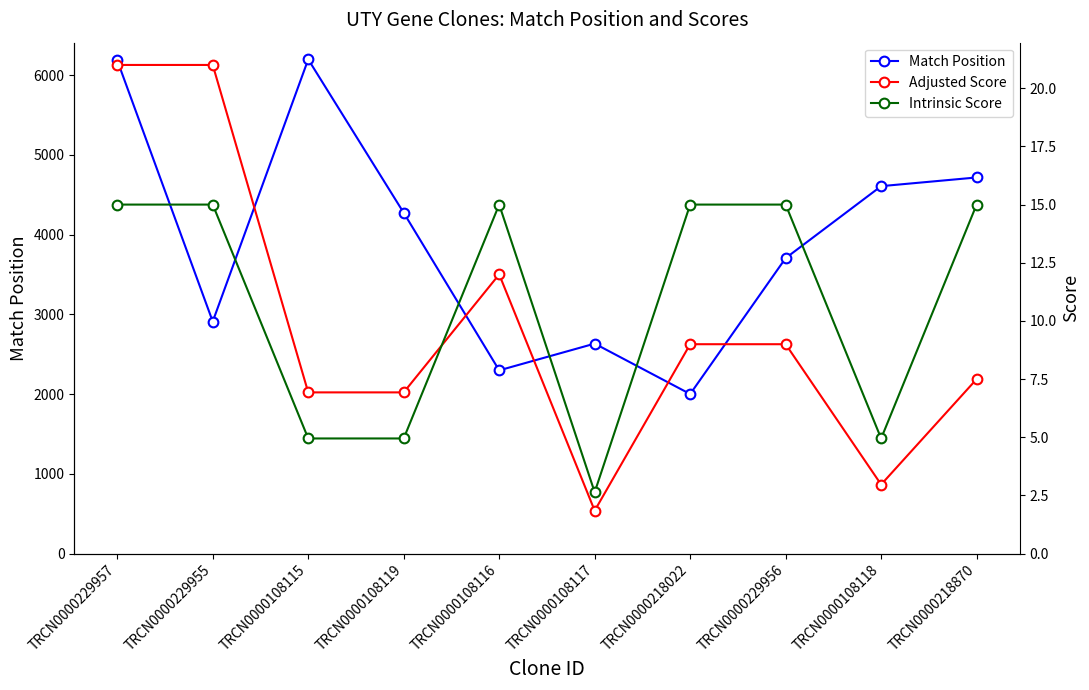

True or false: Adjusted Score and Match Position cross at least once.

False